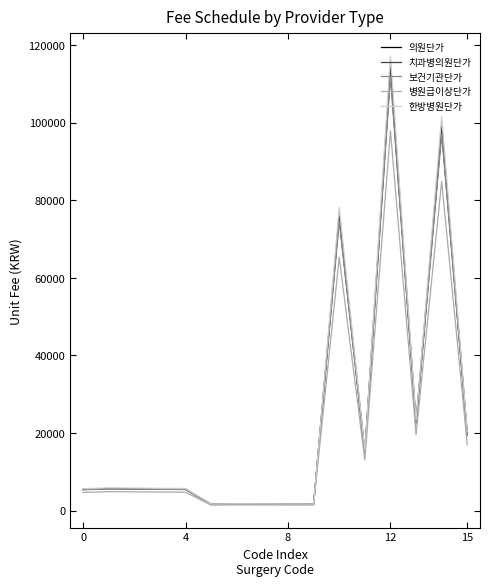

Which series has the largest range (max minus min)?

한방병원단가